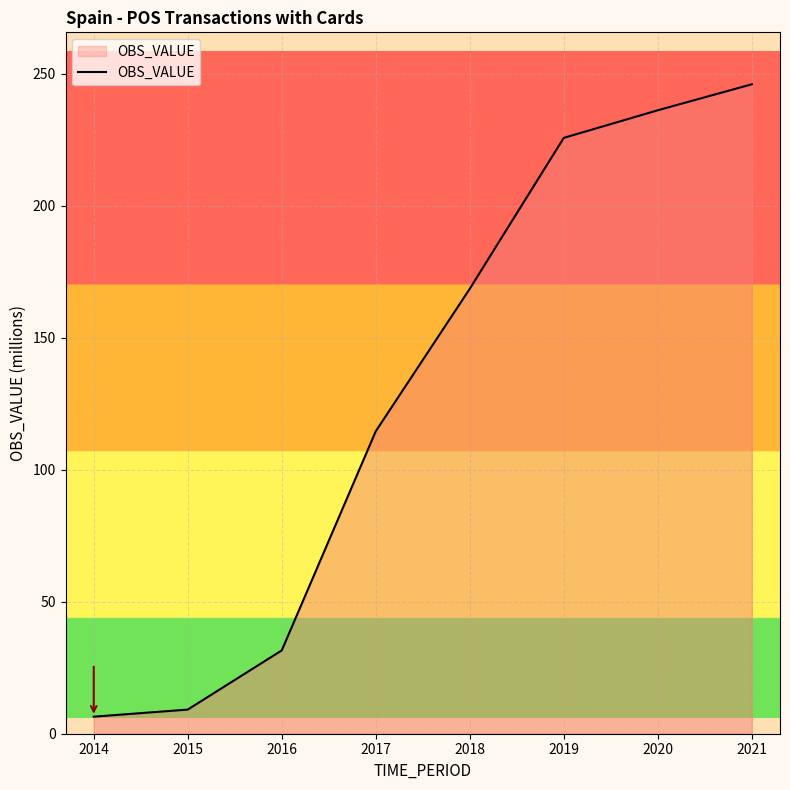

Read the value at 2017.

114.6